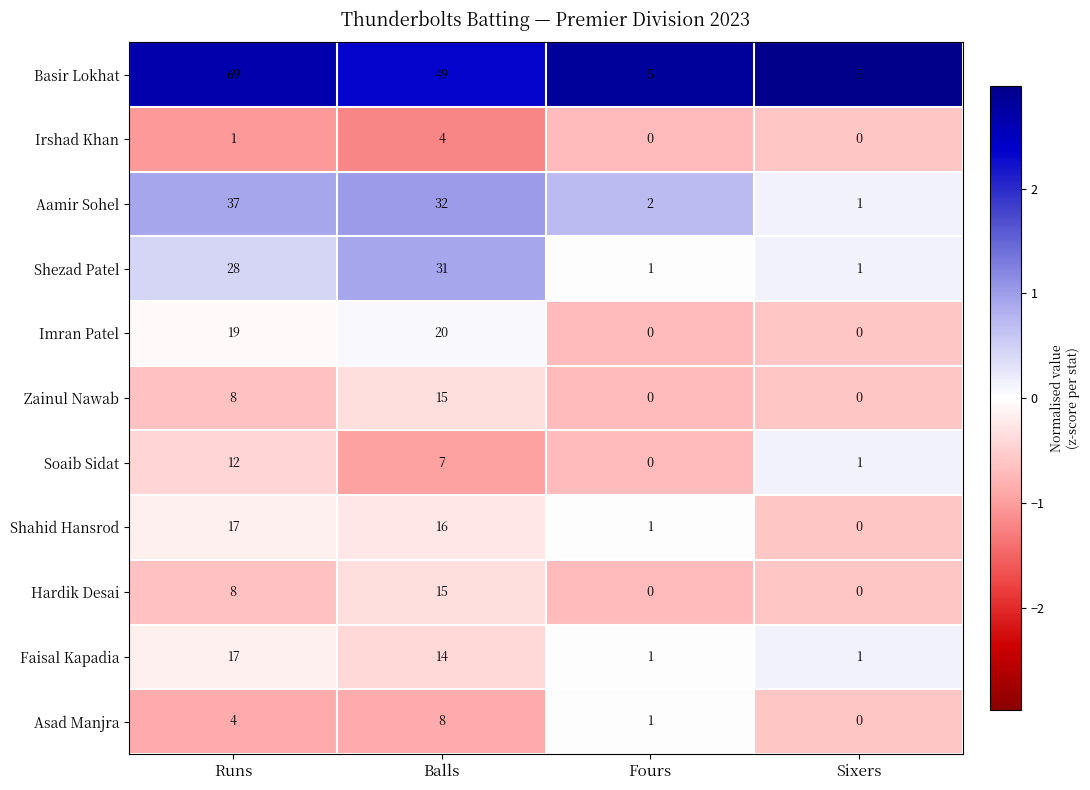

At which label does Faisal Kapadia first exceed 14?

Runs